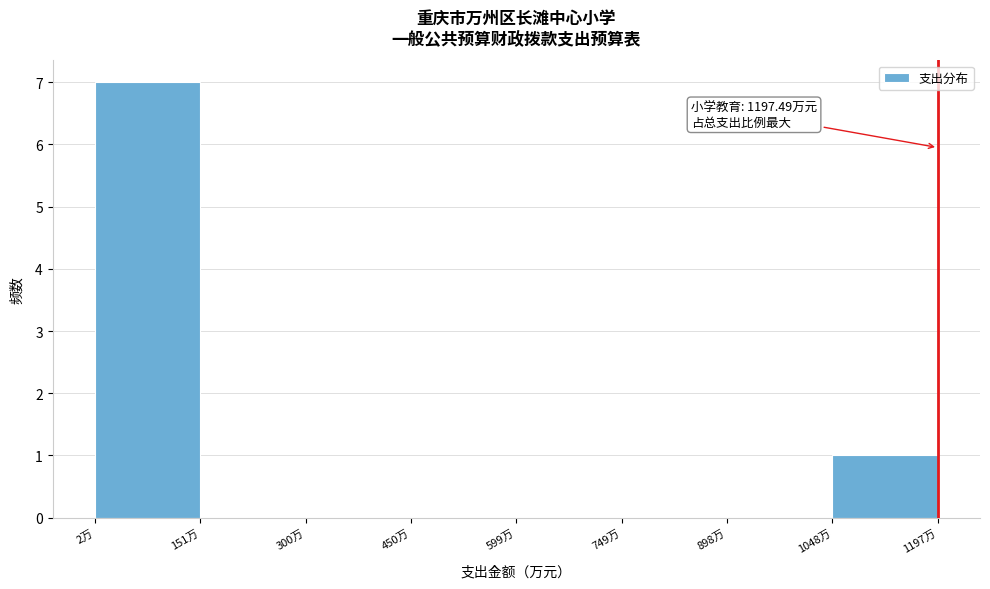

Over which range of the x-axis is the bar tallest?

0 to 160